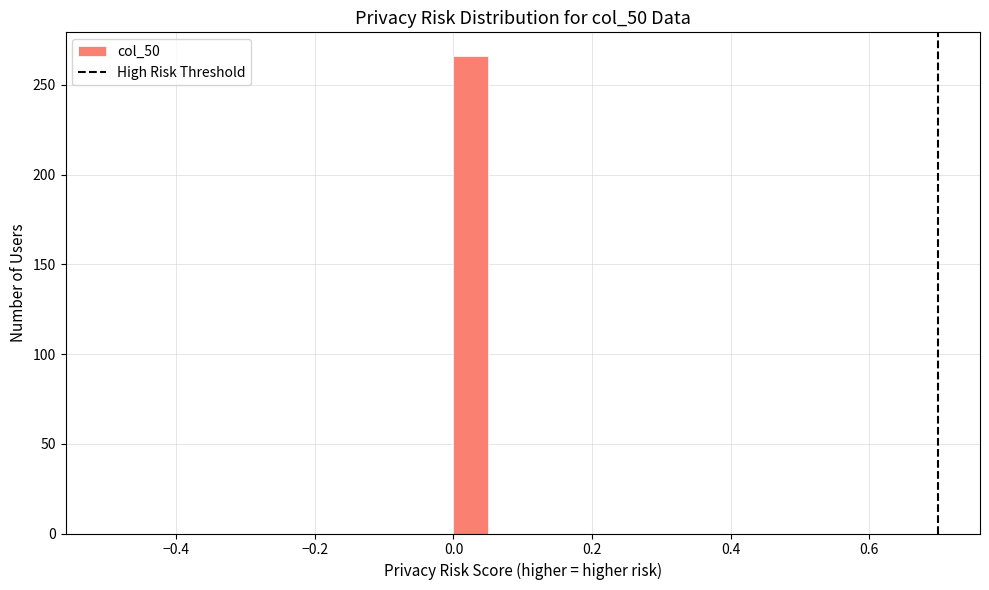

Read against the x-axis, roughly where is the centre of the tallest bar?

0.02